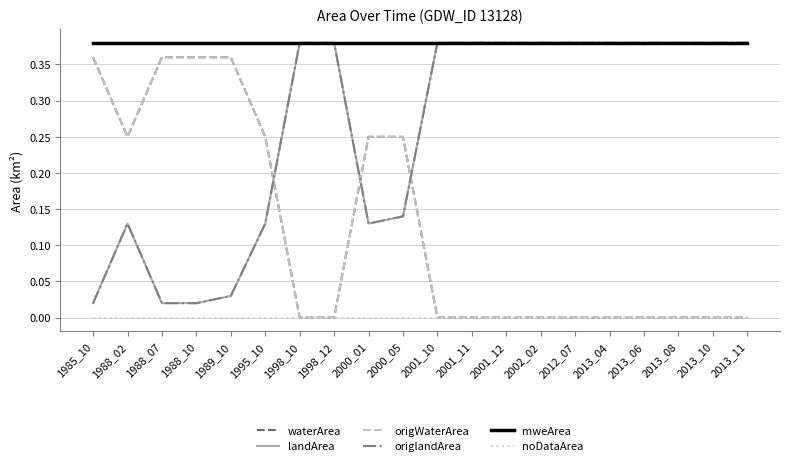

Is the value of noDataArea at 1995_10 greater than the value of waterArea at 2000_05?

No